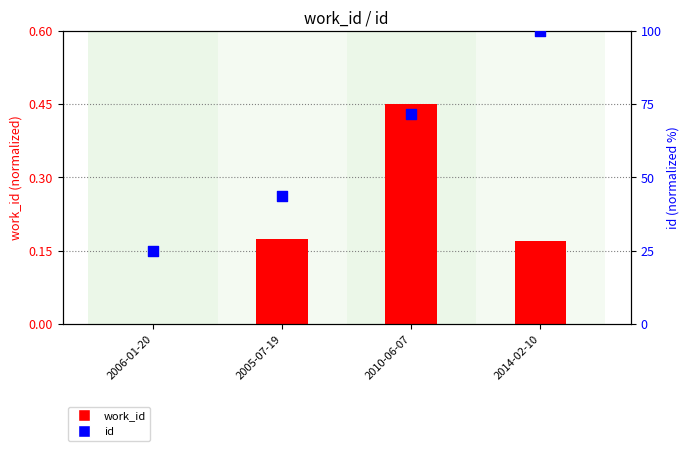

At how many categories does at least one series exceed 8?

4